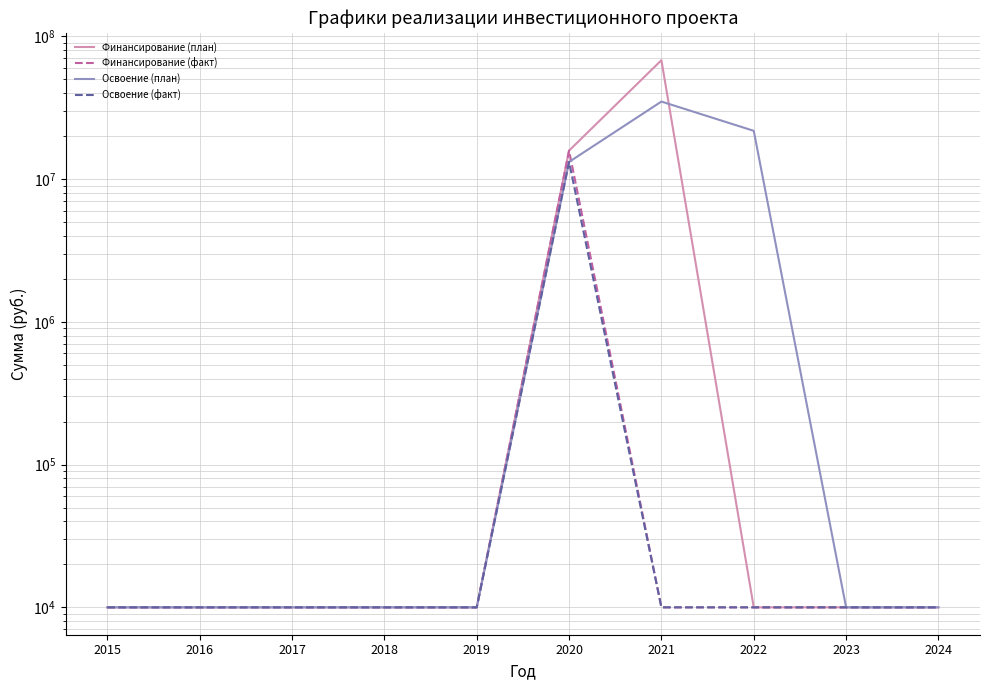

What is the difference between the highest and lowest values at 2020?

2633333